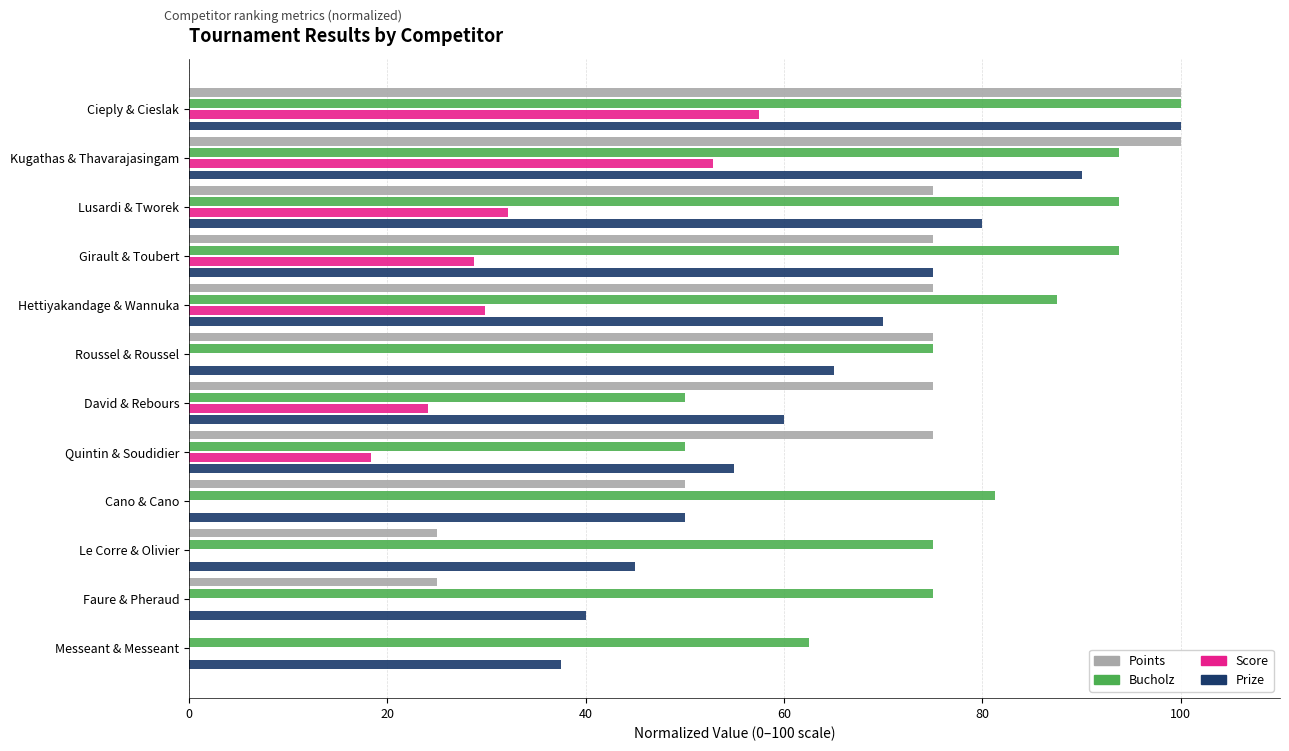

What is the sum of the Points values at David & Rebours and Quintin & Soudidier?

150.0